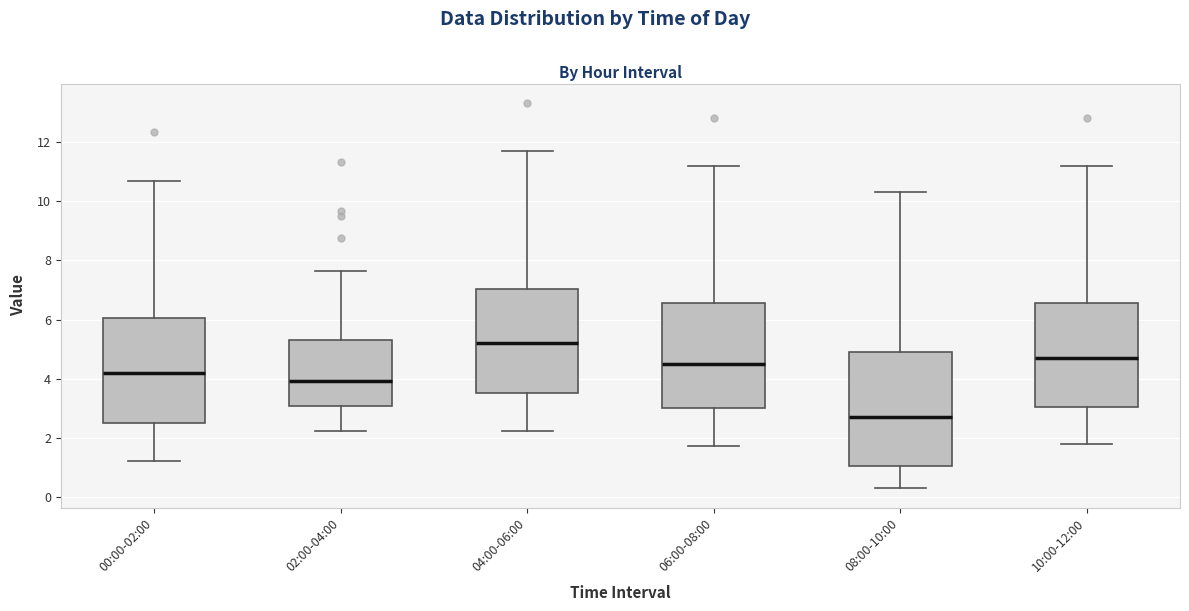

Reading left to right, transcribe this box plot: for each box, give where its median line is, the range the box spans, and where its two whiskers end, as read against the y-axis. The values are not printed on the chart, so give them approximately, as read against the axis.

00:00-02:00: median 4.2, box 2.6 to 6.0, whiskers 1.2 to 10.6
02:00-04:00: median 4.0, box 3.0 to 5.4, whiskers 2.2 to 7.6
04:00-06:00: median 5.2, box 3.6 to 7.0, whiskers 2.2 to 11.6
06:00-08:00: median 4.6, box 3.0 to 6.6, whiskers 1.8 to 11.2
08:00-10:00: median 2.6, box 1.0 to 5.0, whiskers 0.4 to 10.4
10:00-12:00: median 4.8, box 3.0 to 6.6, whiskers 1.8 to 11.2